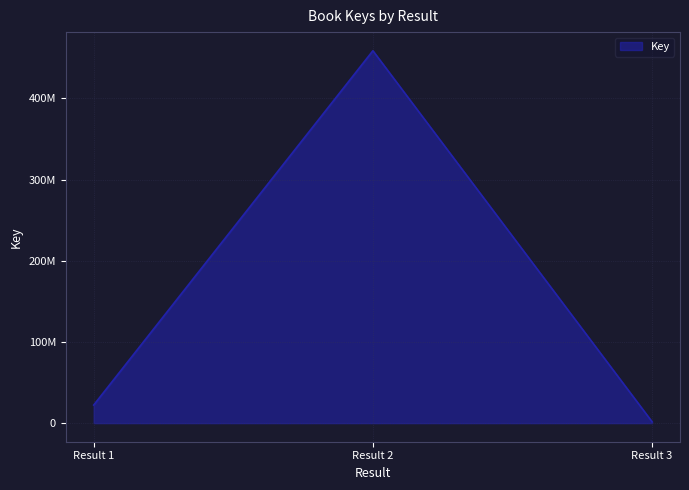

Does the chart have visible grid lines?

Yes